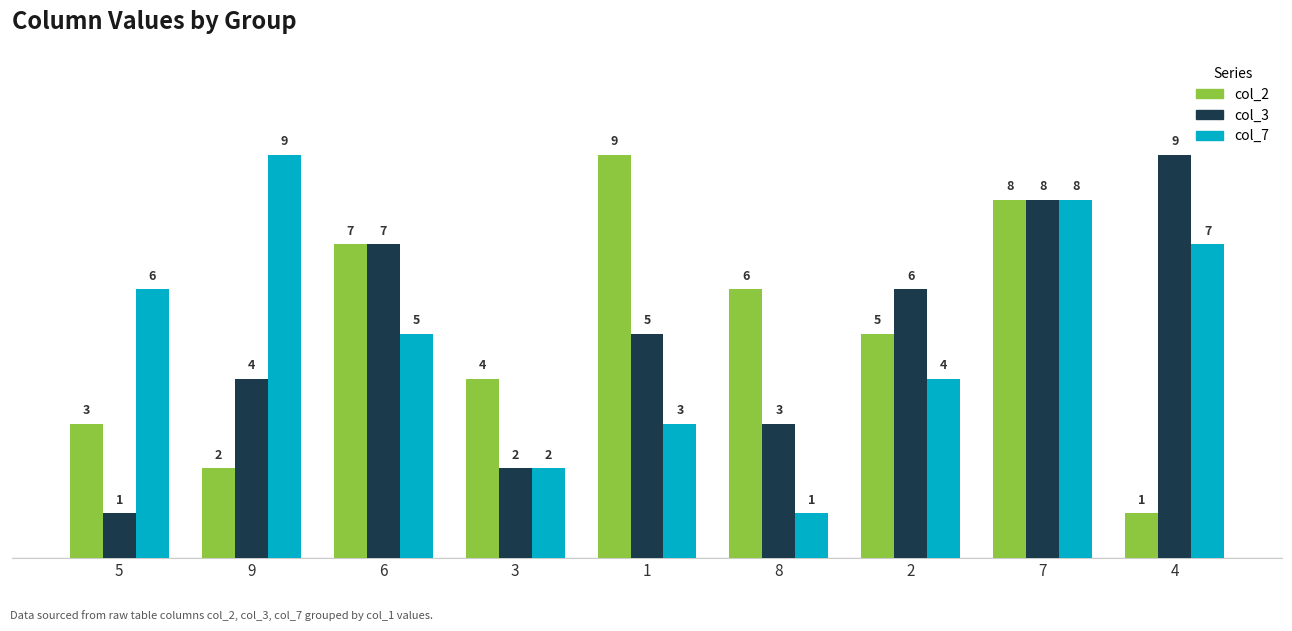

Are the bars horizontal?

No